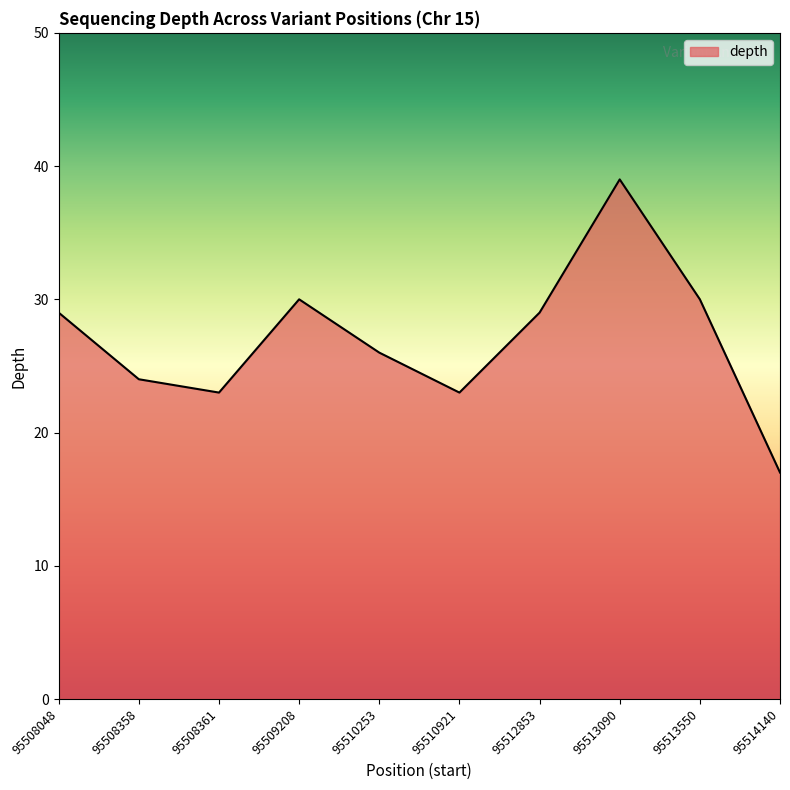

Approximately how many times larger is the value at 95508048 compared to 95514140?

1.7